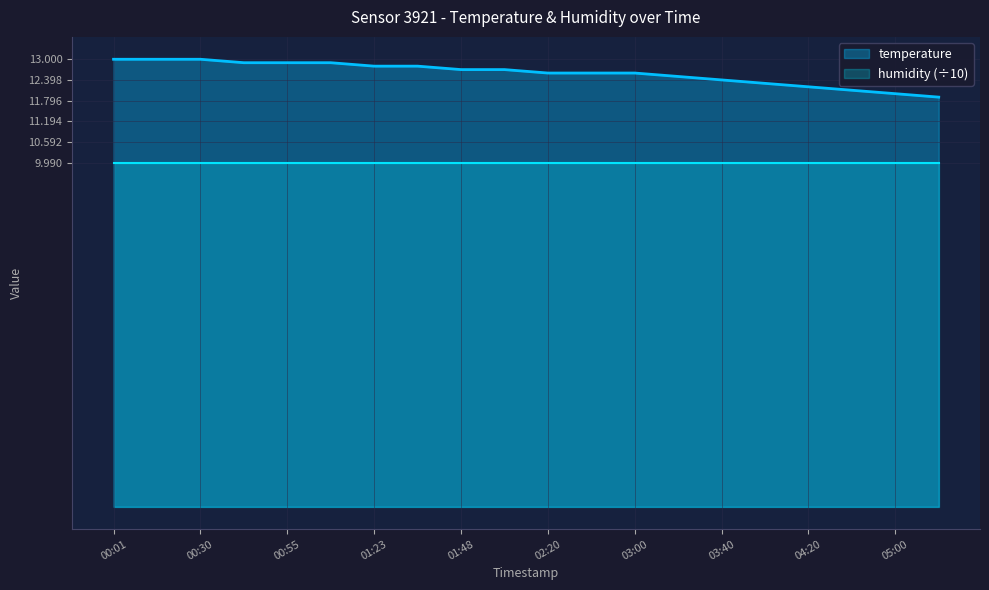

What is the minimum value shown in the chart?

10.0